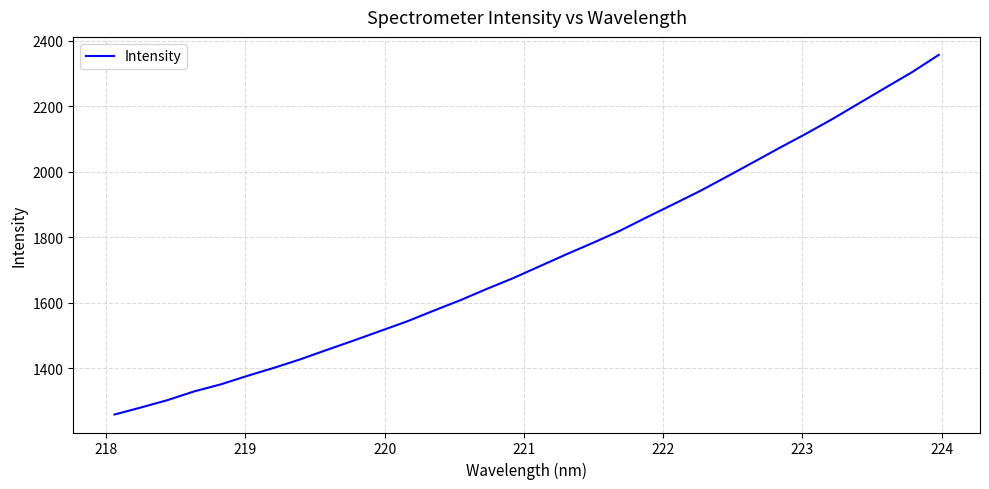

What is the average value?

1734.0